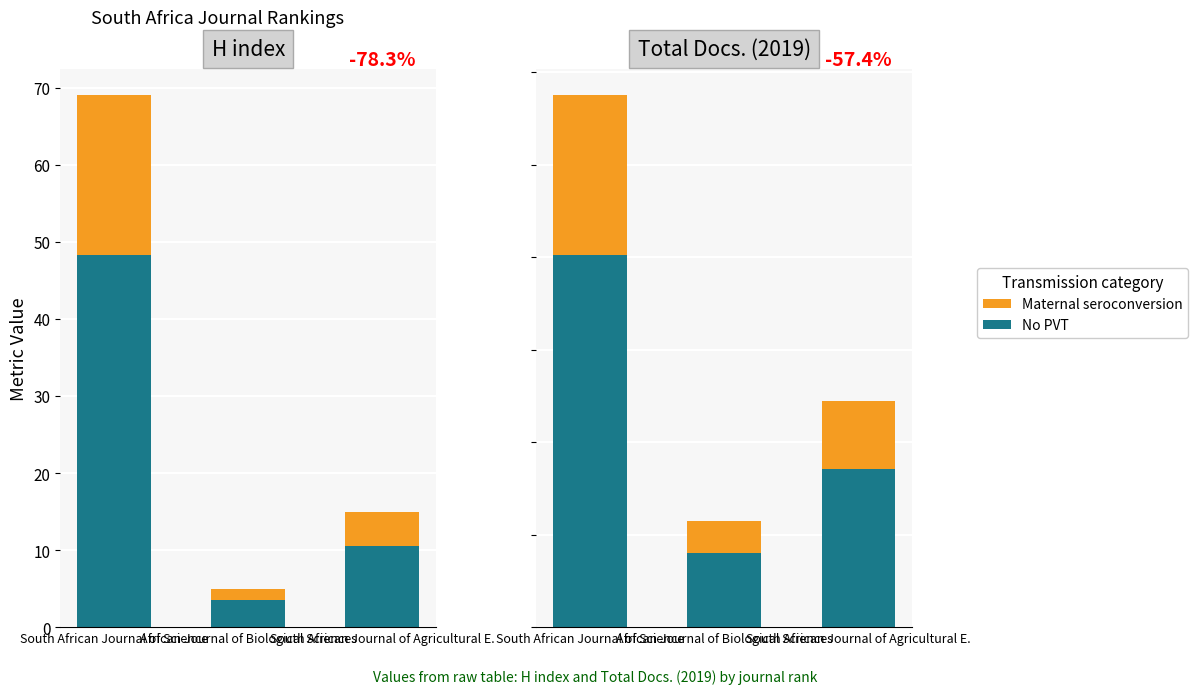

Is it true that Maternal seroconversion equals 47.8 at South African Journal of Science?

False